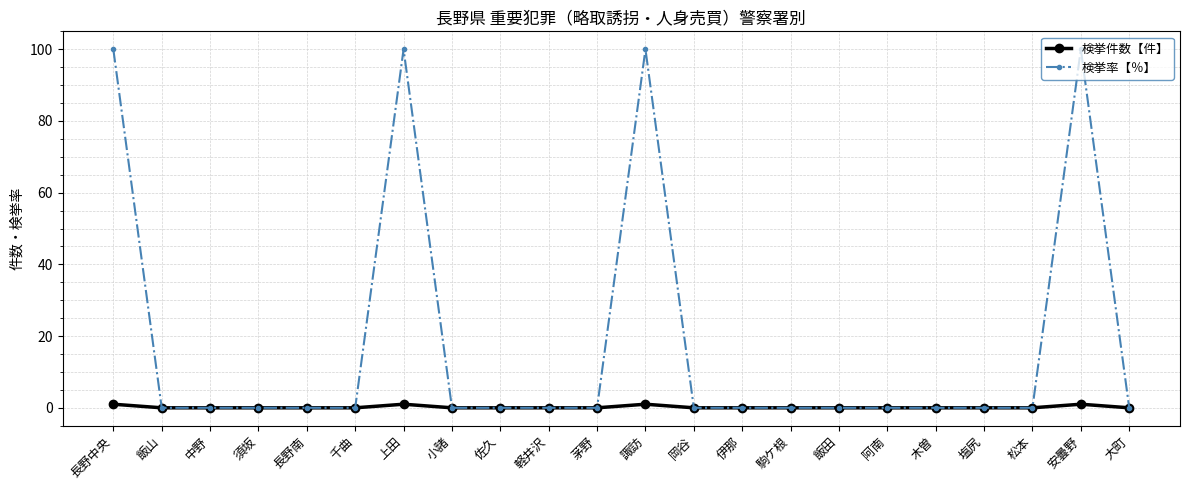

Reading left to right, list all the values displayed in this chart.

検挙件数【件】: 長野中央=1	飯山=0	中野=0	須坂=0	長野南=0	千曲=0	上田=1	小諸=0	佐久=0	軽井沢=0	茅野=0	諏訪=1	岡谷=0	伊那=0	駒ケ根=0	飯田=0	阿南=0	木曽=0	塩尻=0	松本=0	安曇野=1	大町=0
検挙率【％】: 長野中央=100	飯山=0	中野=0	須坂=0	長野南=0	千曲=0	上田=100	小諸=0	佐久=0	軽井沢=0	茅野=0	諏訪=100	岡谷=0	伊那=0	駒ケ根=0	飯田=0	阿南=0	木曽=0	塩尻=0	松本=0	安曇野=100	大町=0